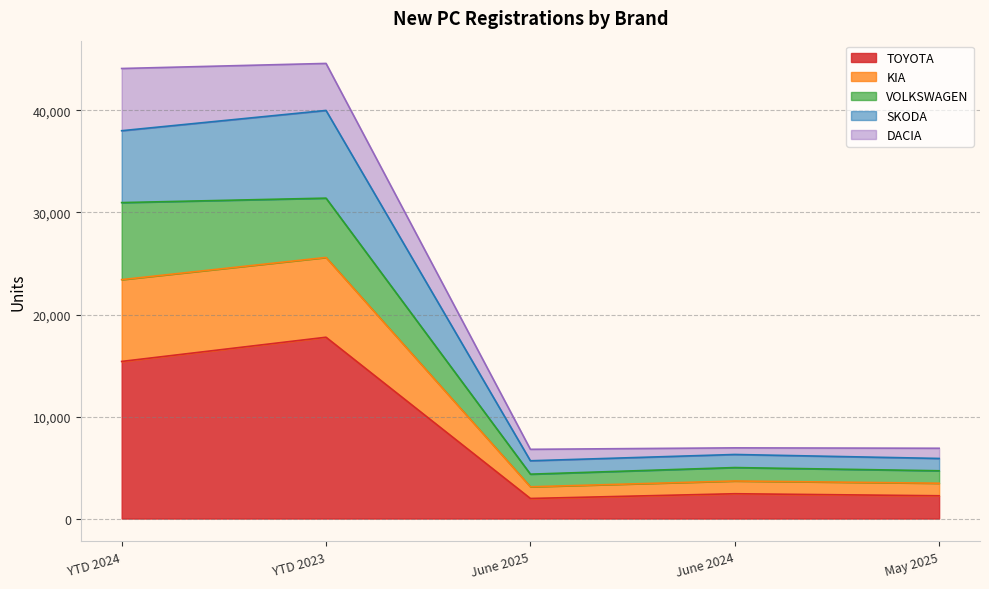

True or false: TOYOTA and SKODA cross at least once.

False